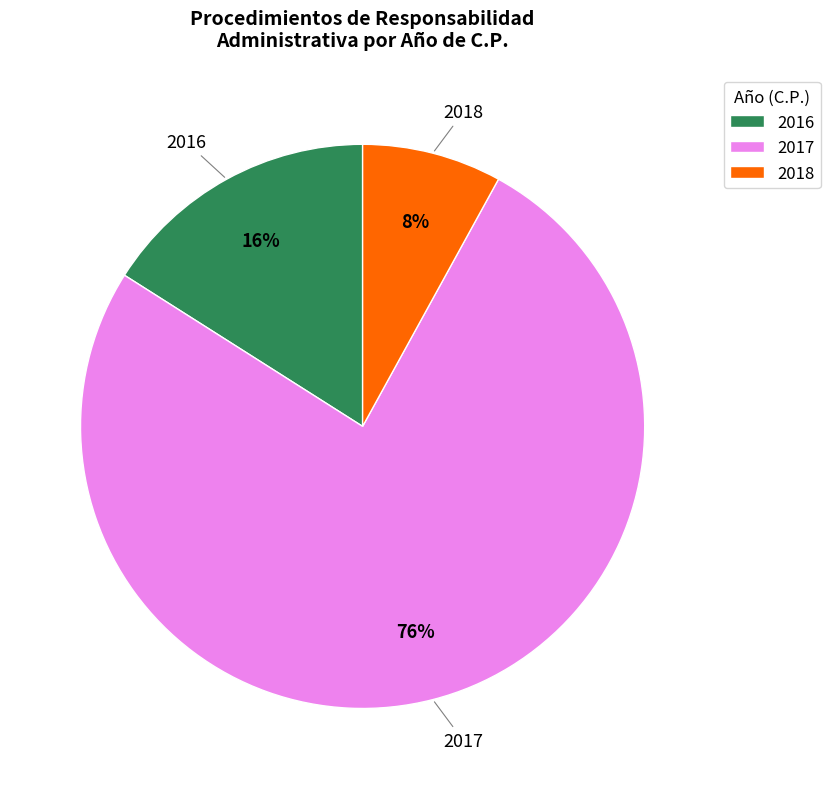

Is the sum of 2016 and 2017 greater than half?

Yes